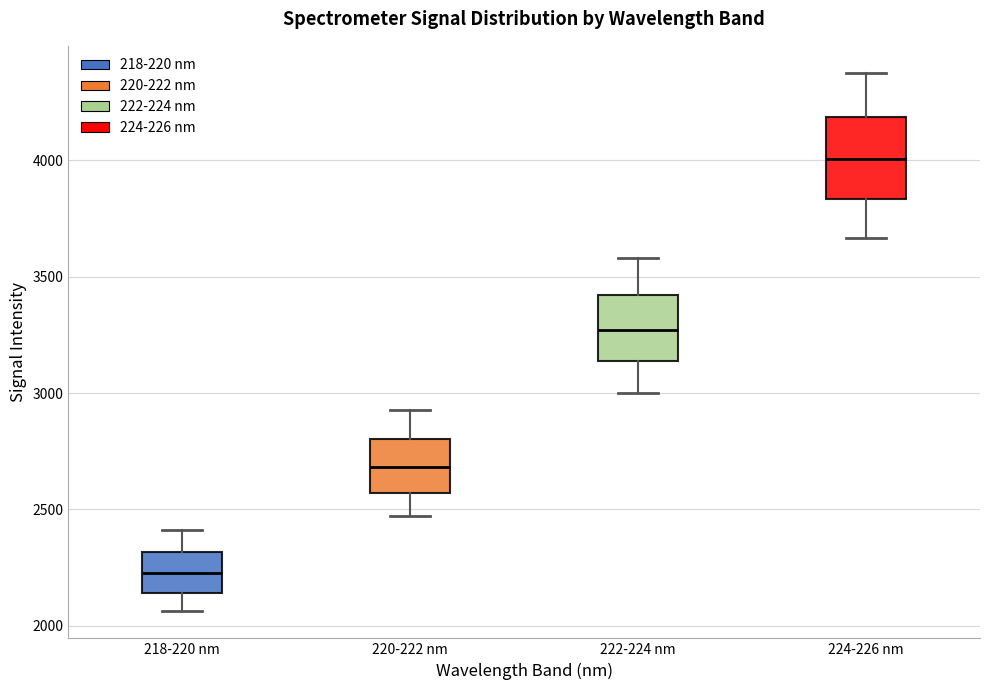

Which box has the lowest median line?

218-220 nm